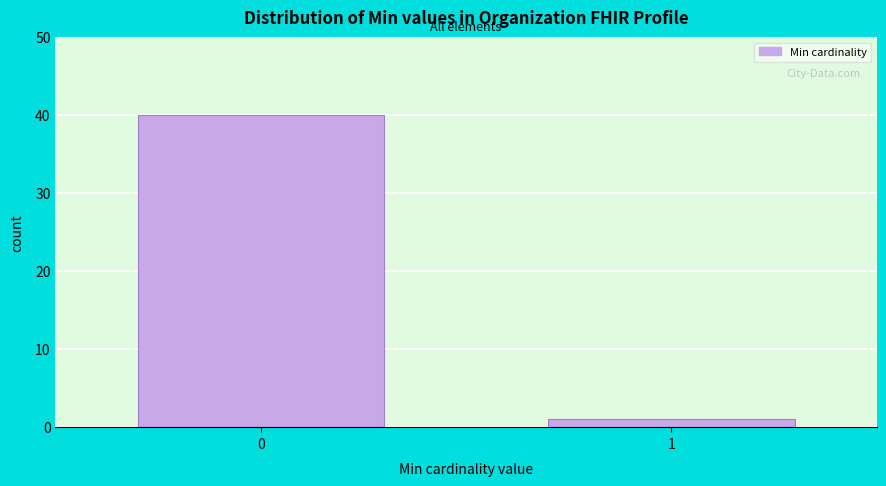

Reading left to right, extract all data points from this chart.

40	1